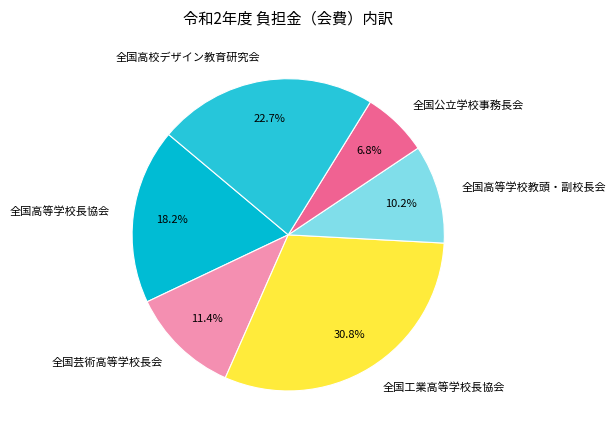

Is it true that 全国高校デザイン教育研究会 is 37% of the pie?

False